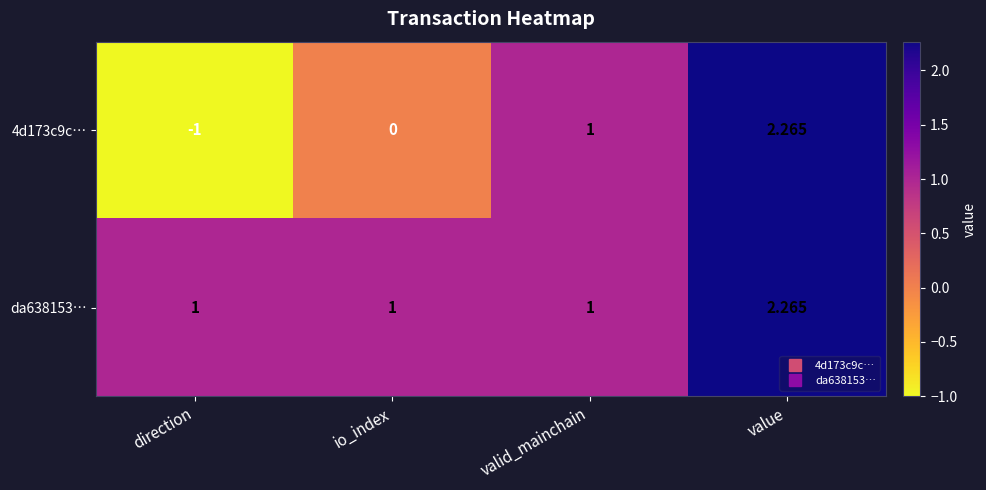

At which label is 4d173c9c… closest to 0?

io_index